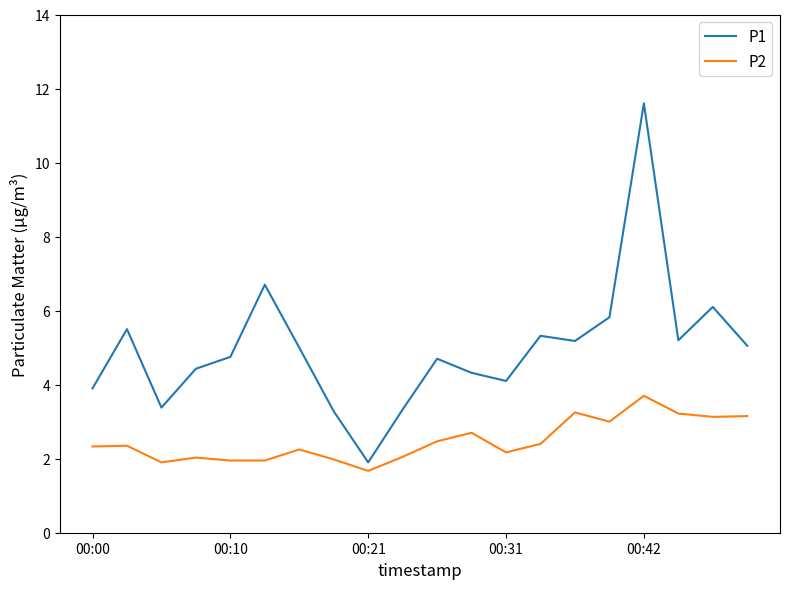

Which series has the largest range (max minus min)?

P1